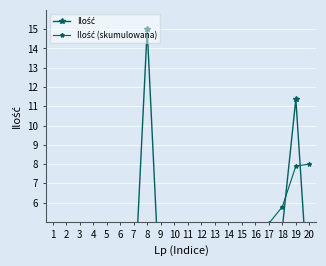

At which category does the chart reach its minimum across all series?

13